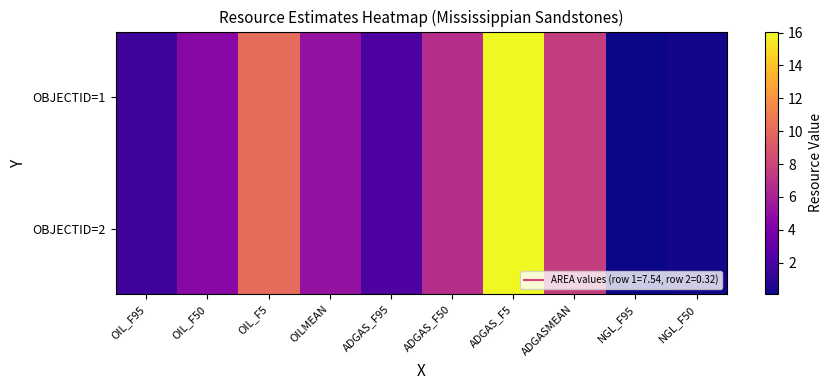

At how many categories does at least one series exceed 11?

1